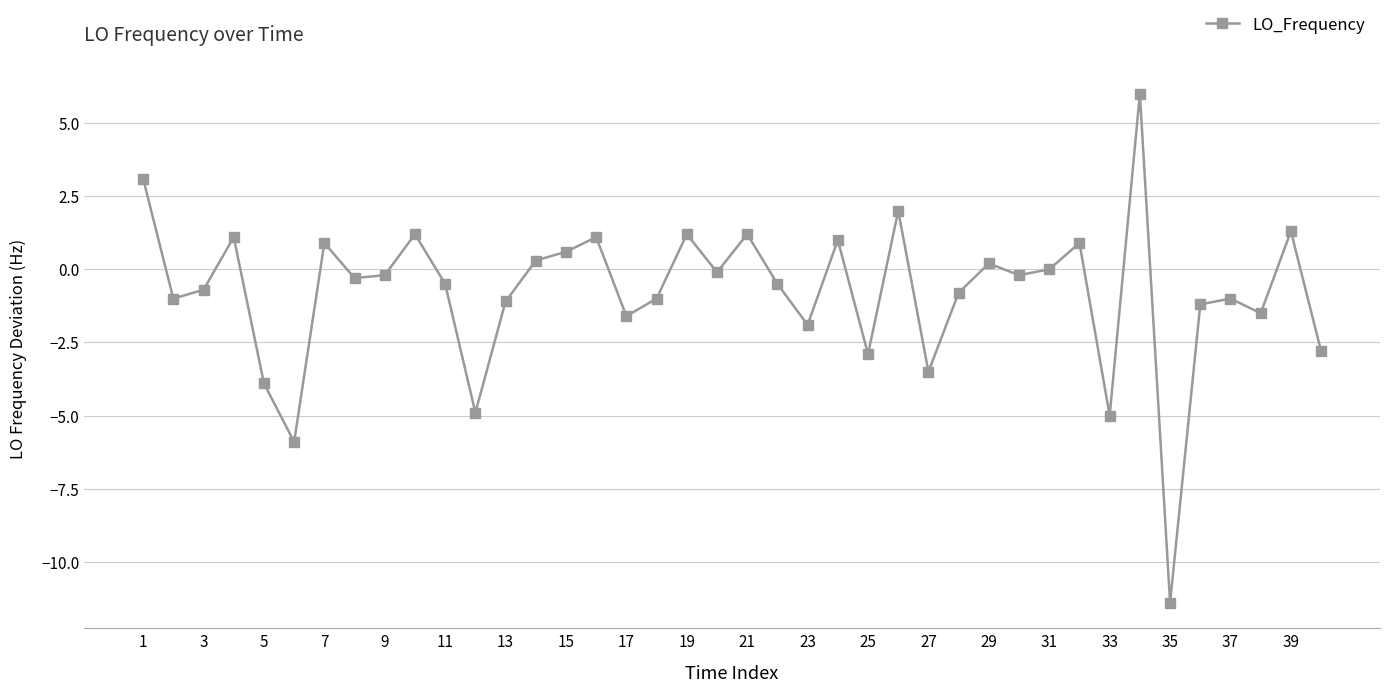

What is the value of the 17th point from the left?

-1.6